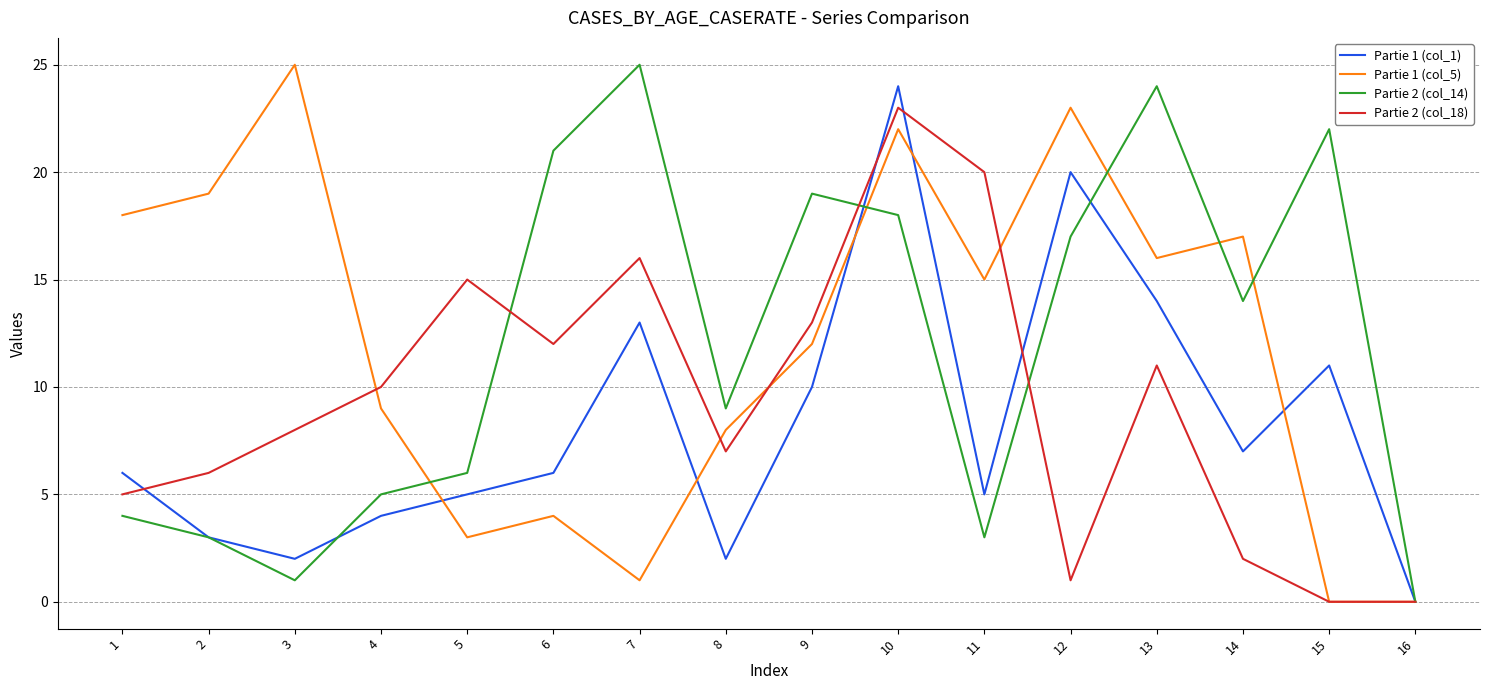

How many distinct data groups are displayed?

4